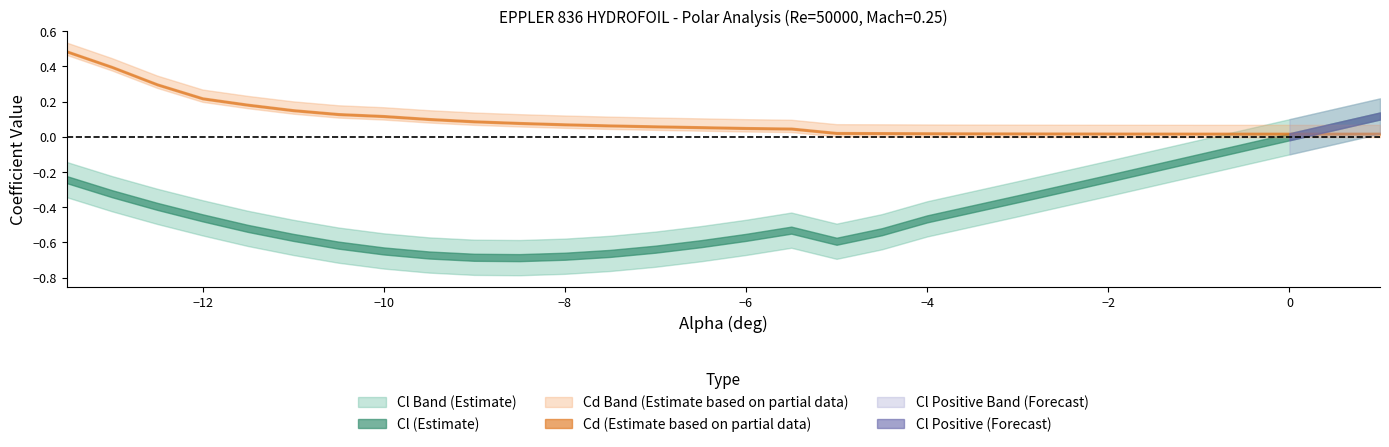

The Cl_upper series shows -0.5 at -3.5. True or false?

False